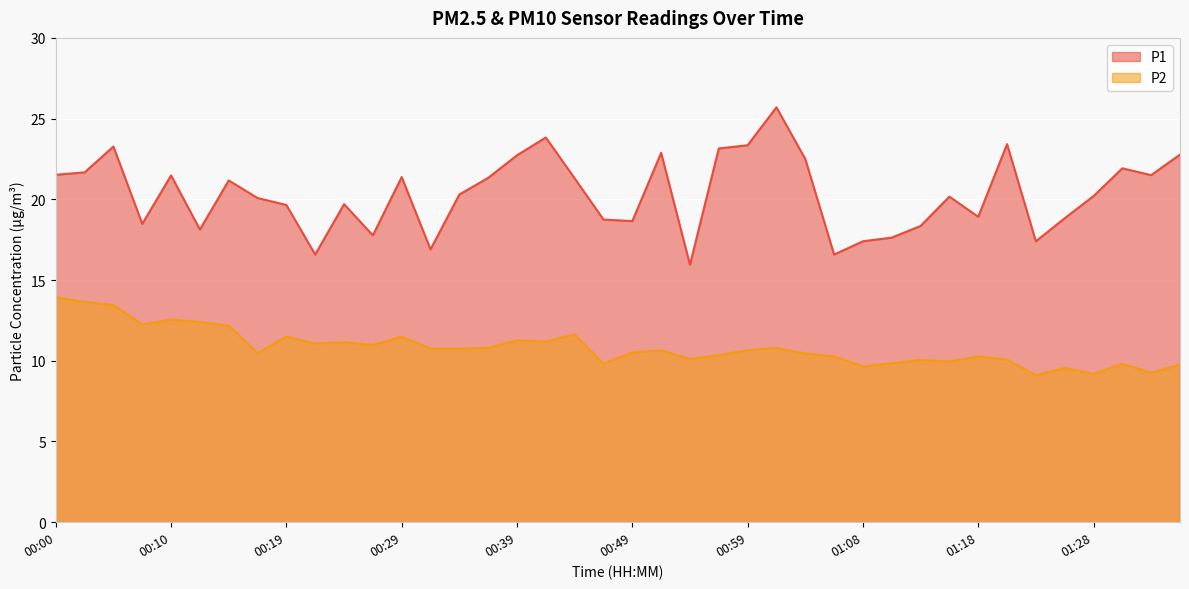

At which category is the sum across all series the highest?

00:05